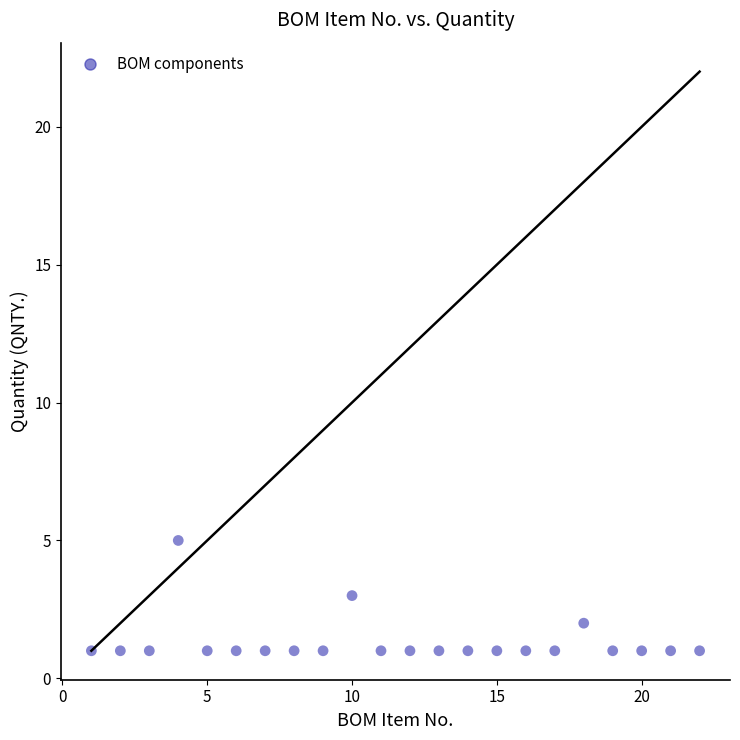

What is the range of X values (max minus min)?

21